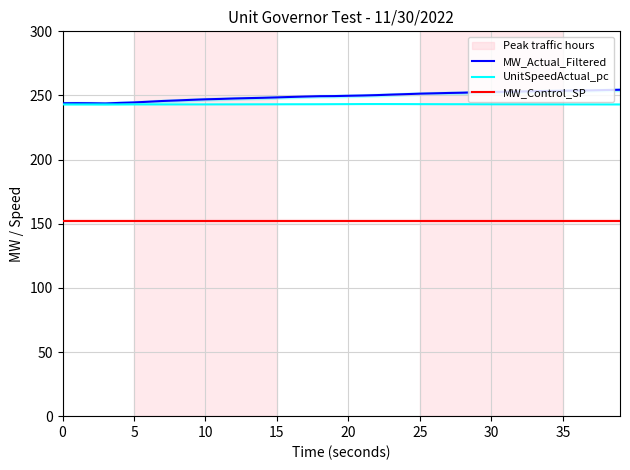

True or false: MW_Control_SP and MW_Actual_Filtered intersect in this chart.

False